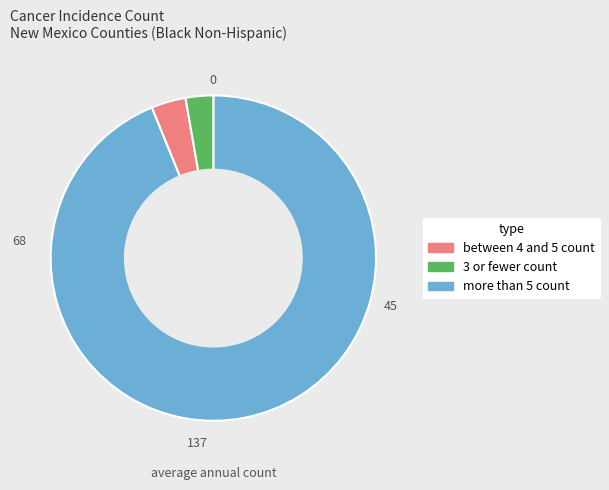

Is there any slice that represents more than half of the pie?

Yes